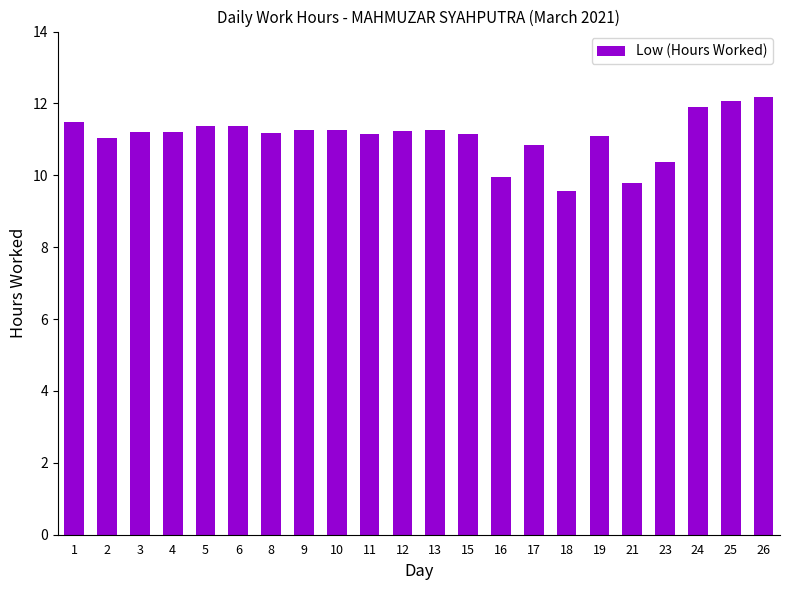

Is it true that the value at 3 is 4.3?

False